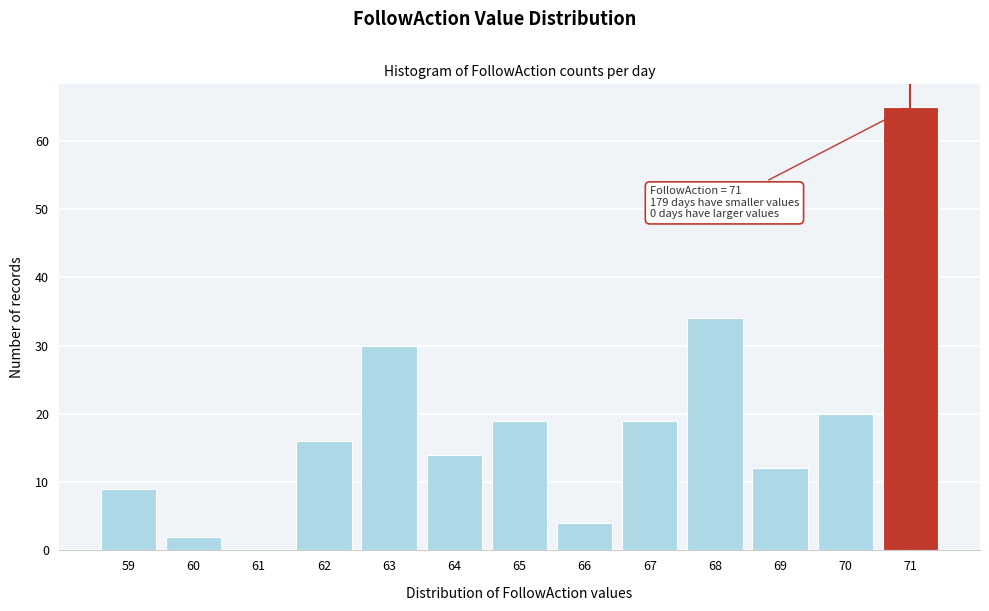

Which range on the x-axis has the tallest bar?

70.5 to 71.5